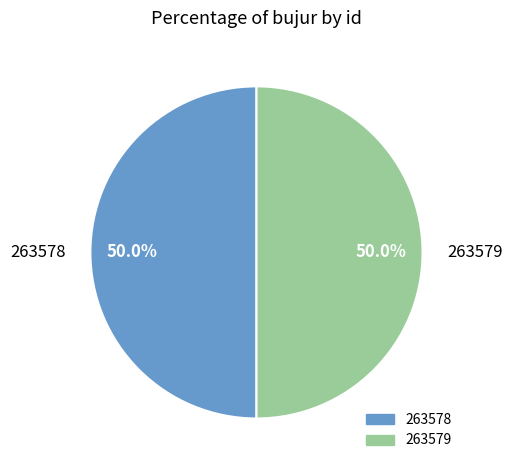

Approximately how many times larger is the value at 263579 compared to 263578?

1.0